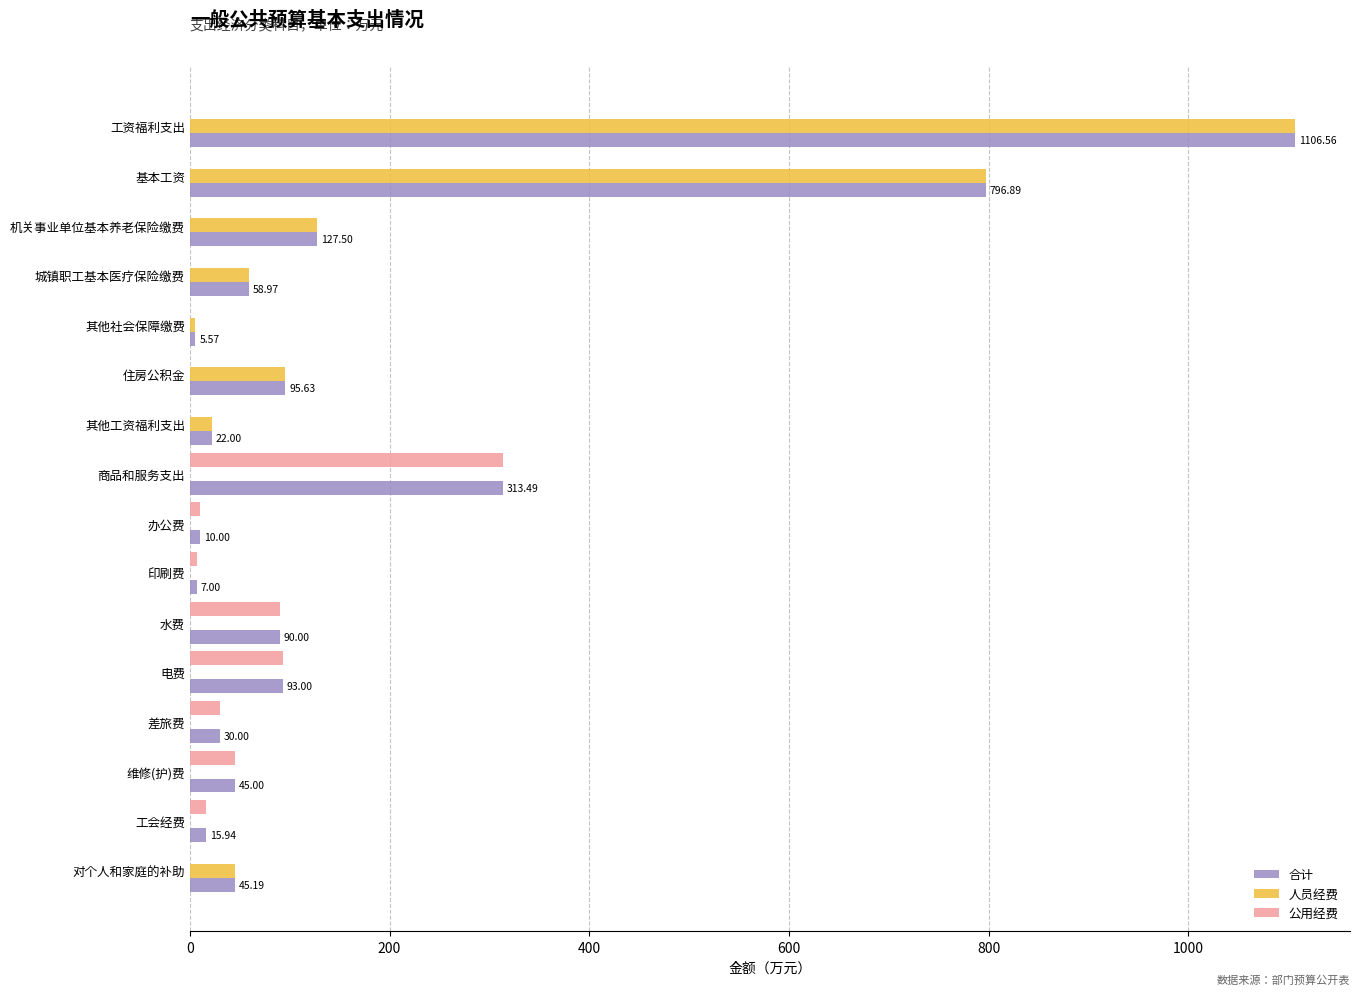

Where is 人员经费 nearest to the value 553?

基本工资